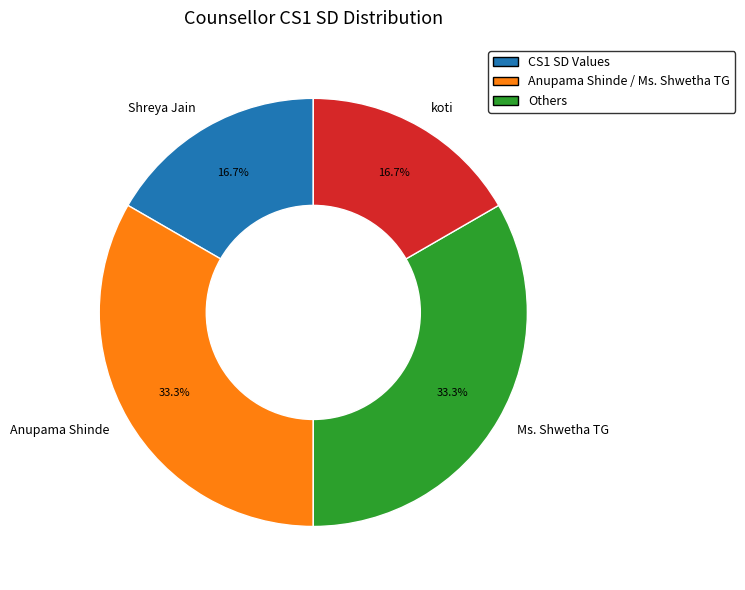

To the nearest percent, what percentage of the pie is Ms. Shwetha TG?

33%